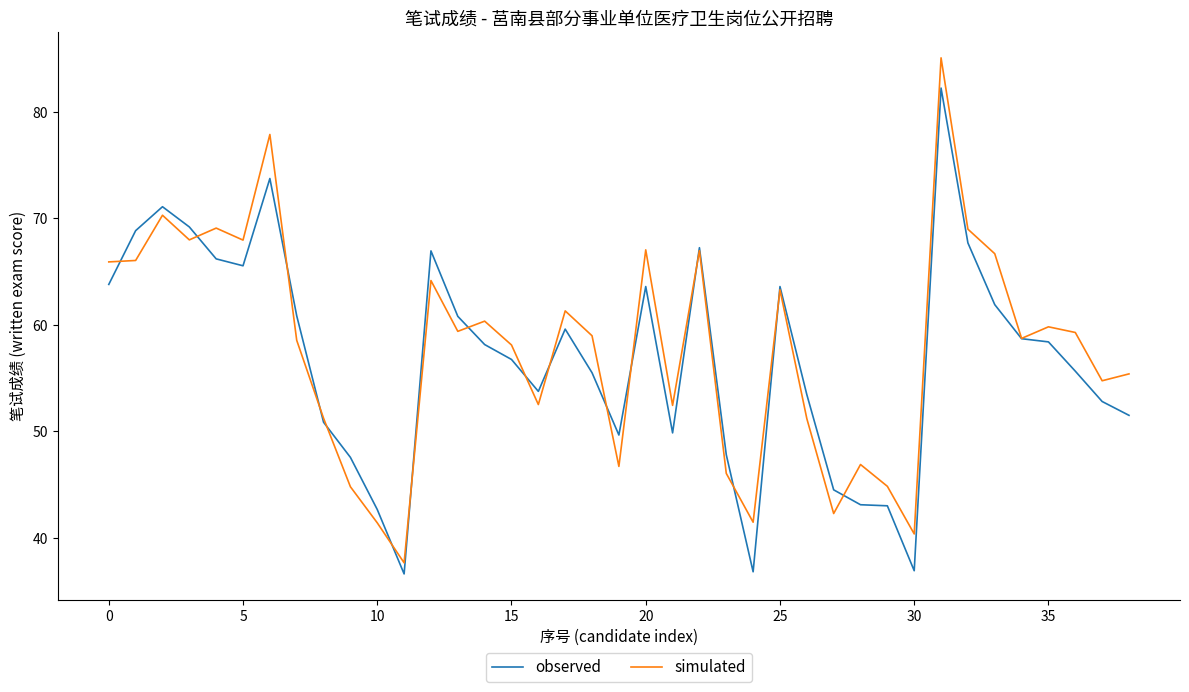

List the series in order of their peak value, lowest first.

observed, simulated